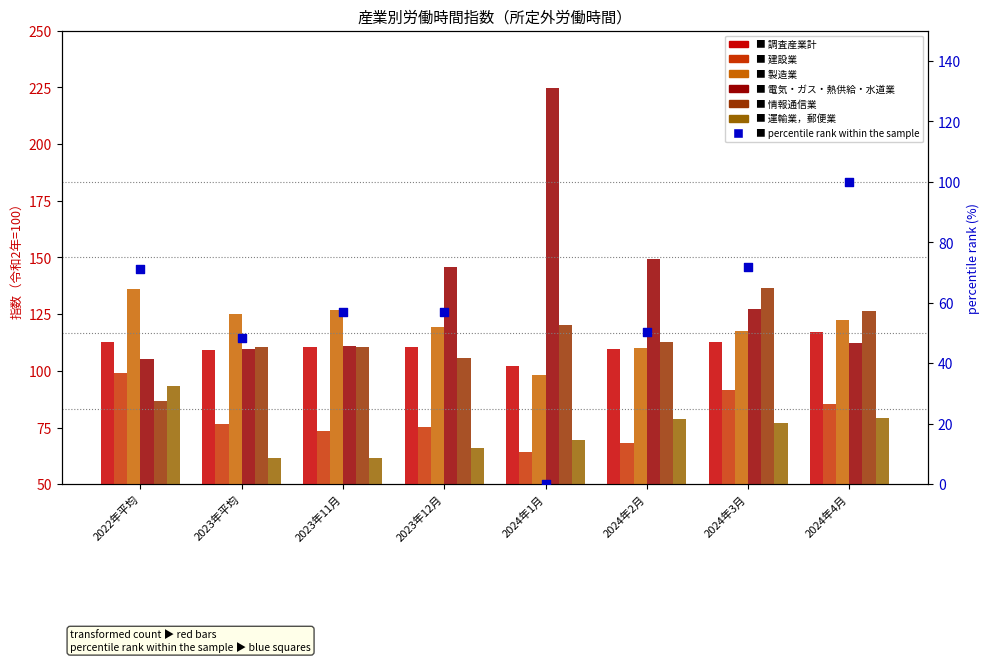

What is the total value across all series at 2024年2月?

628.9